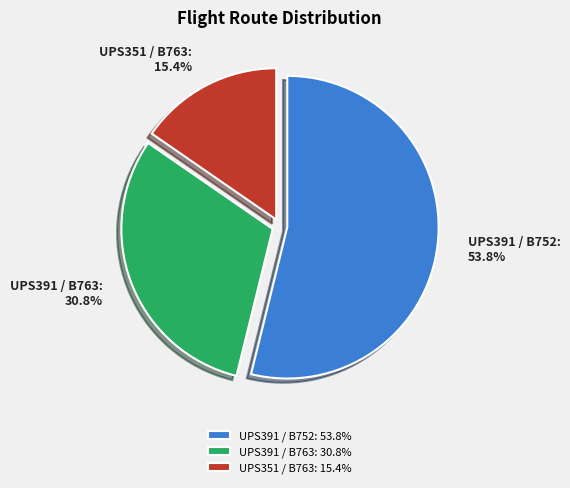

Combined, what portion of the pie is UPS391 / B763 and UPS391 / B752?

84.6%